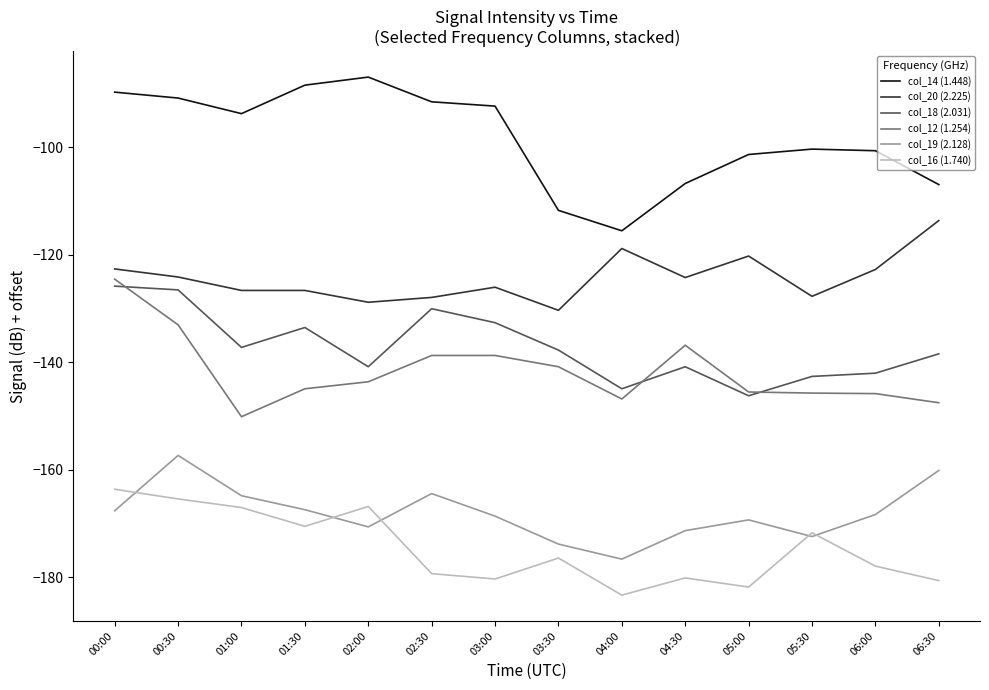

True or false: col_20 (2.225) and col_18 (2.031) intersect in this chart.

False